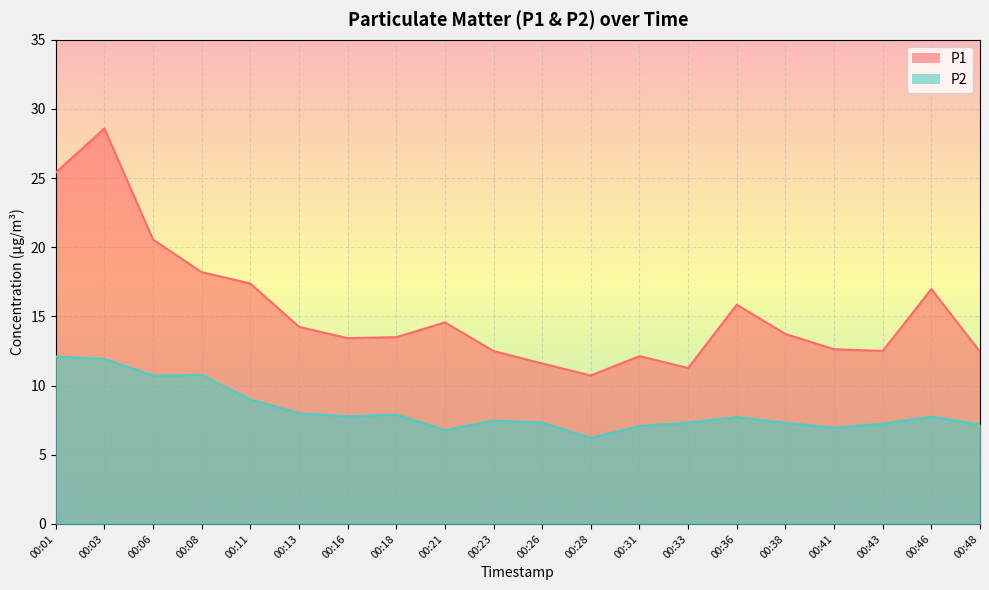

At which label does P1 first exceed 13?

00:01